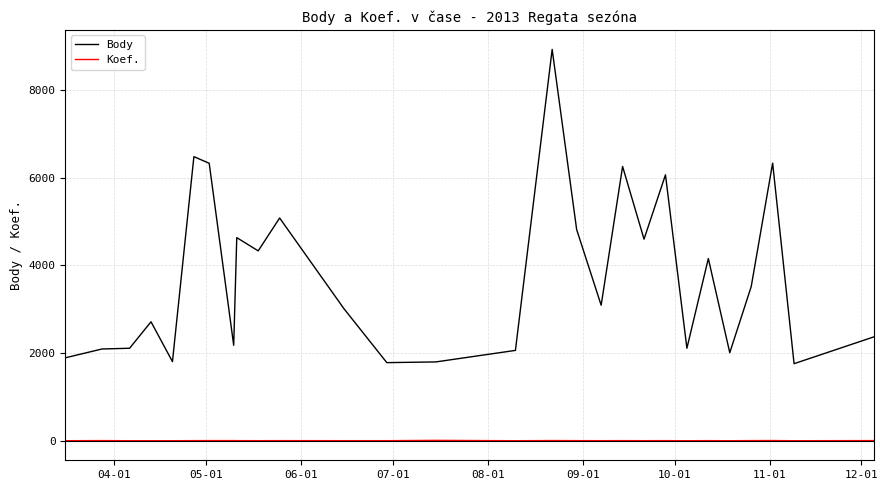

Which series has the largest total across all categories?

Body